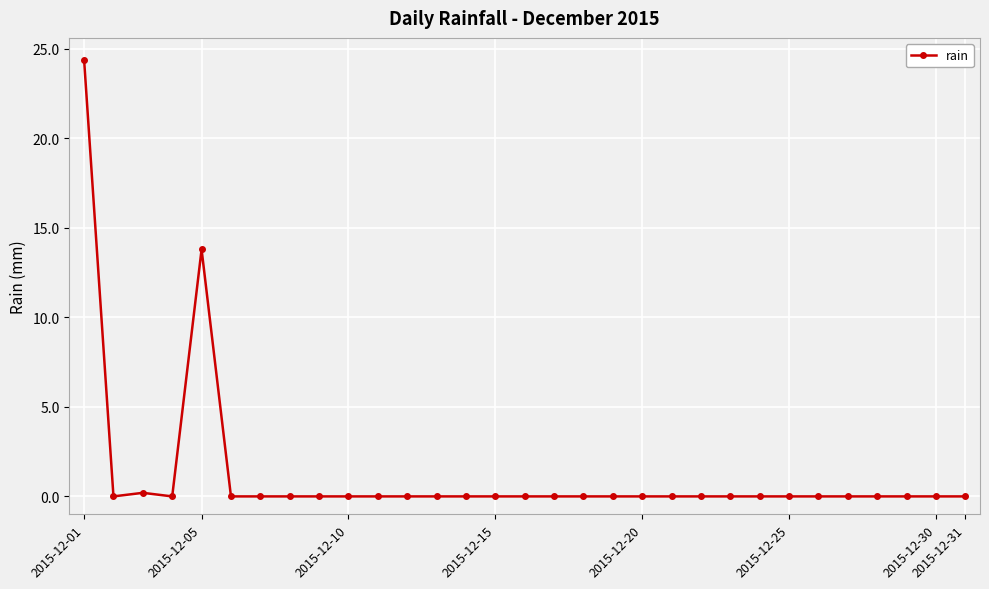

What is the average value?

1.2